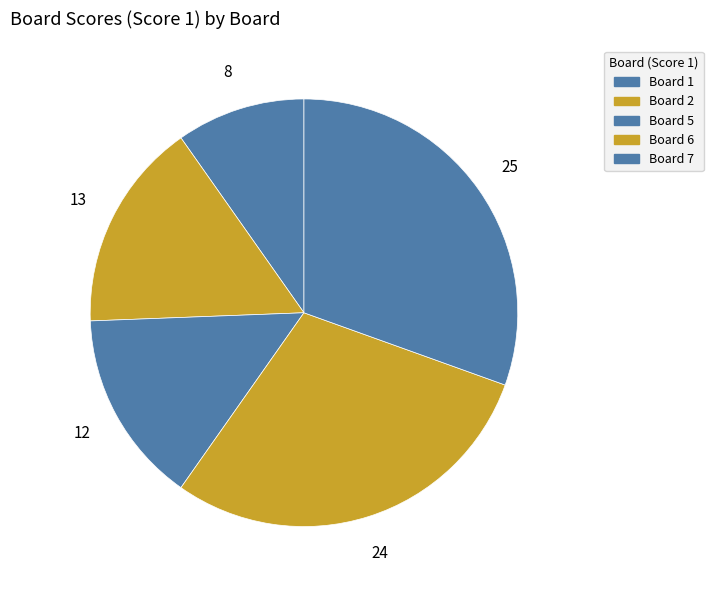

Count the number of slices in the pie.

5